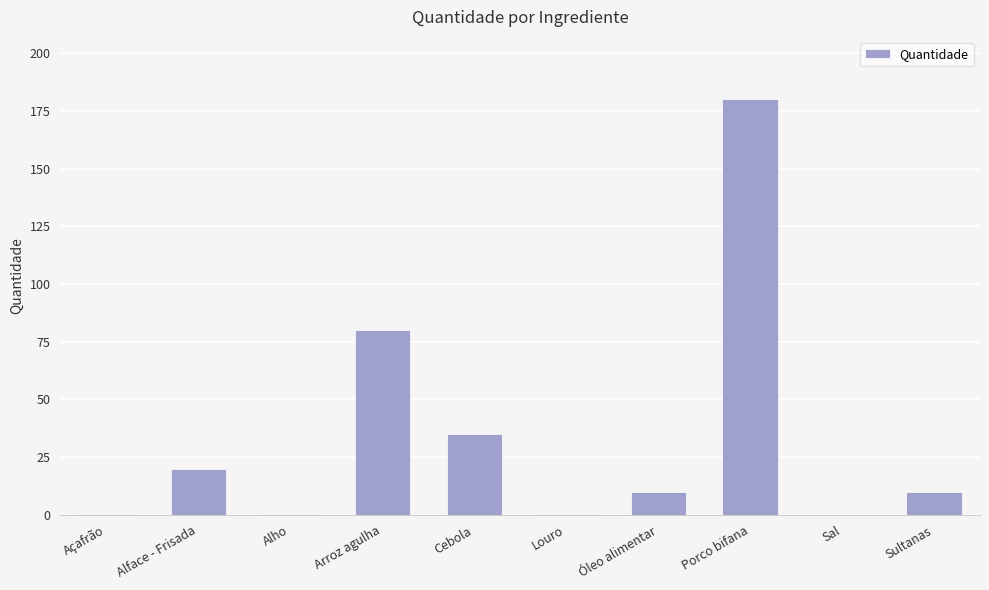

What is the approximate value at Sultanas?

10.0